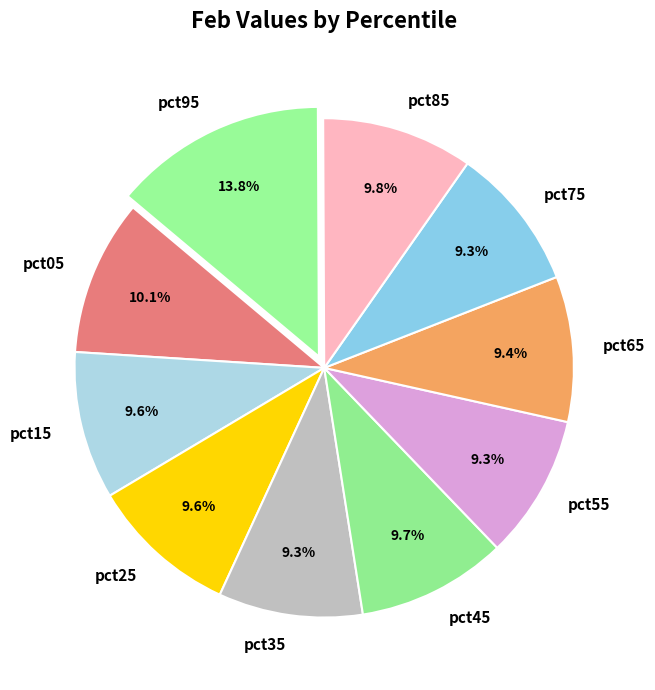

What is the largest slice in the pie chart?

pct95